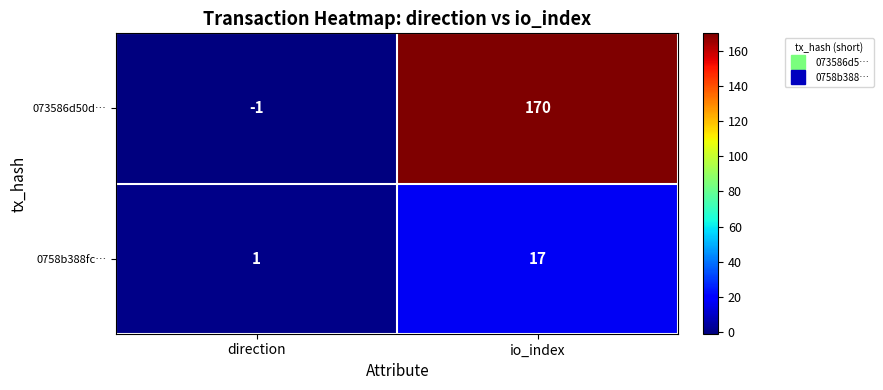

What is the total value across all series at io_index?

187